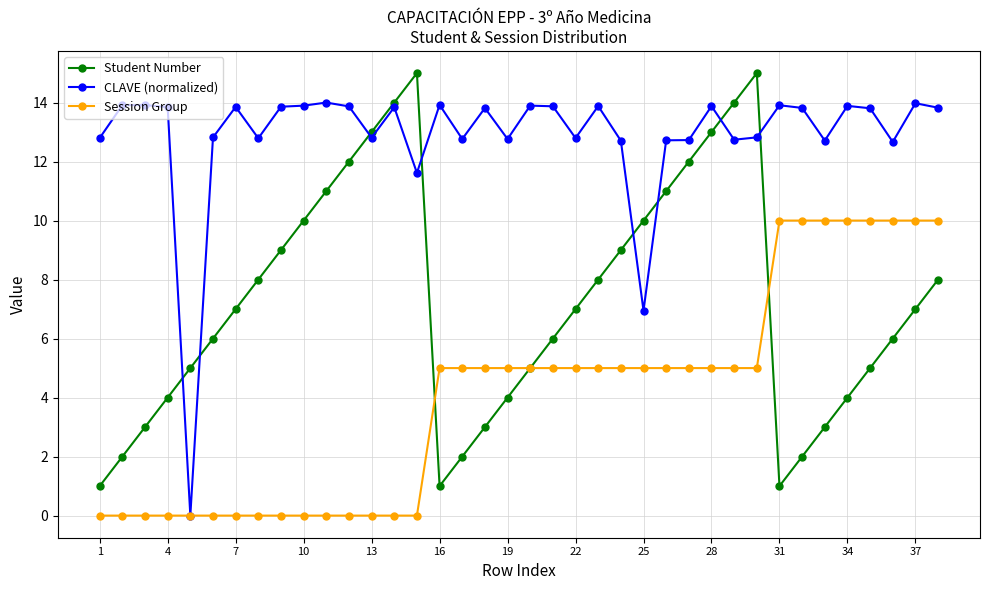

Rank the series by their maximum value, from lowest to highest.

Session Group, CLAVE (normalized), Student Number